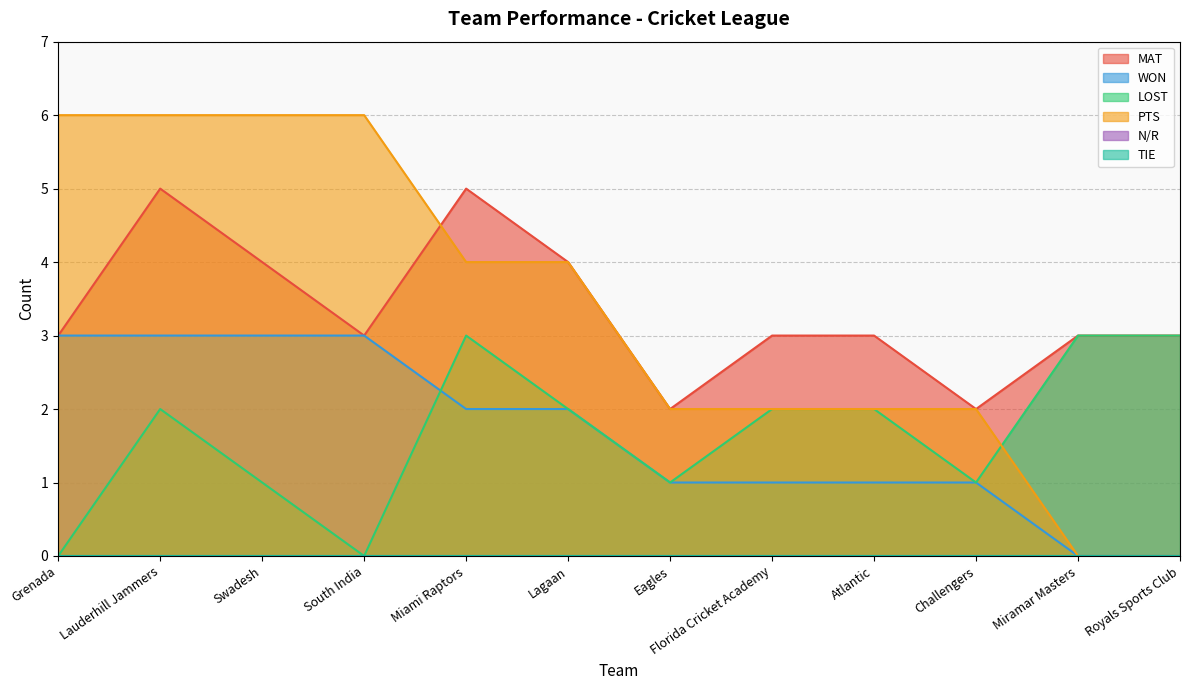

True or false: PTS has more than 1 points higher than both neighbors.

False